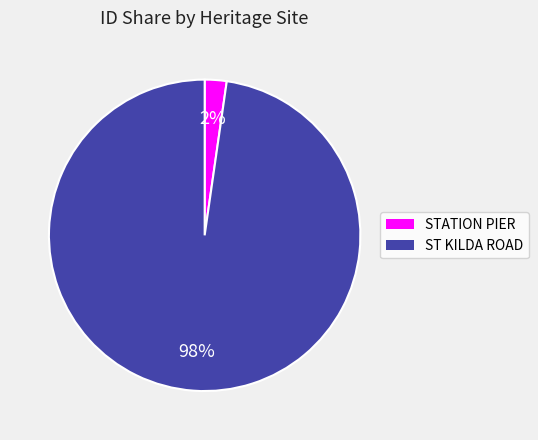

Rank the categories by value from lowest to highest.

STATION PIER, ST KILDA ROAD